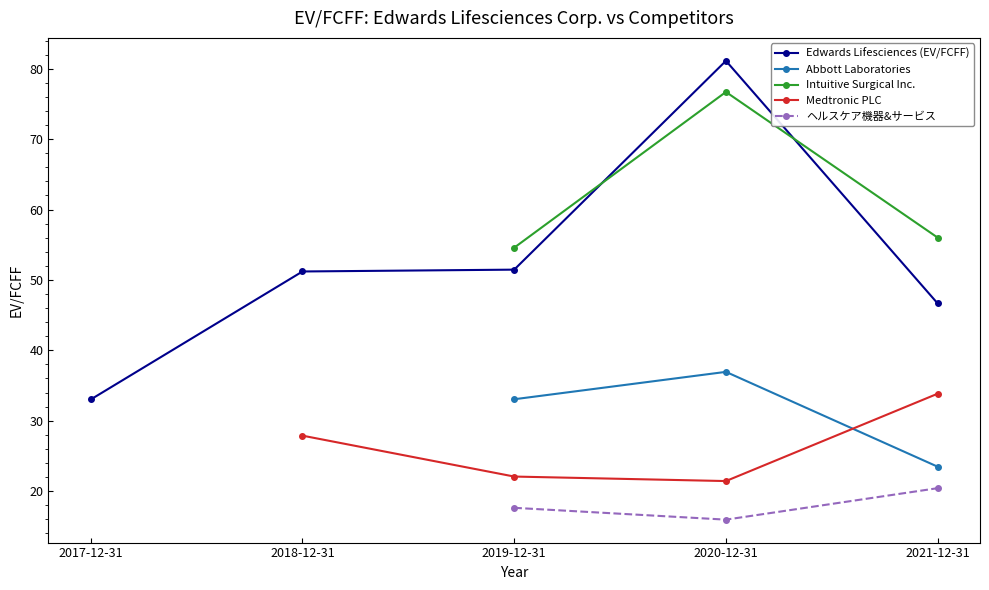

What is the label of the 1st point from the right?

2021-12-31